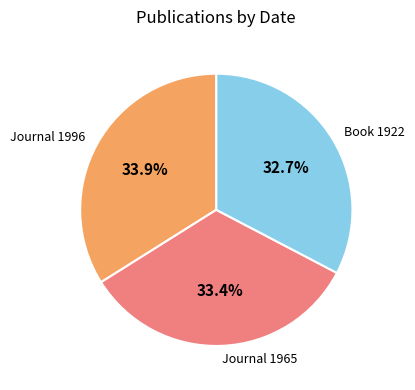

Does any single category account for the majority?

No